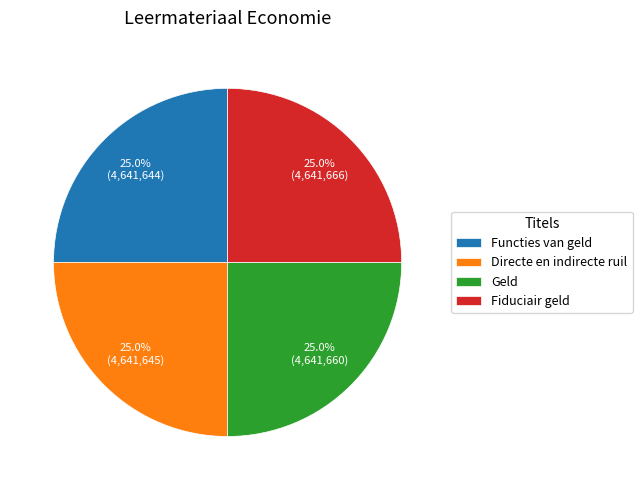

To the nearest percent, what is the average slice percentage?

25%